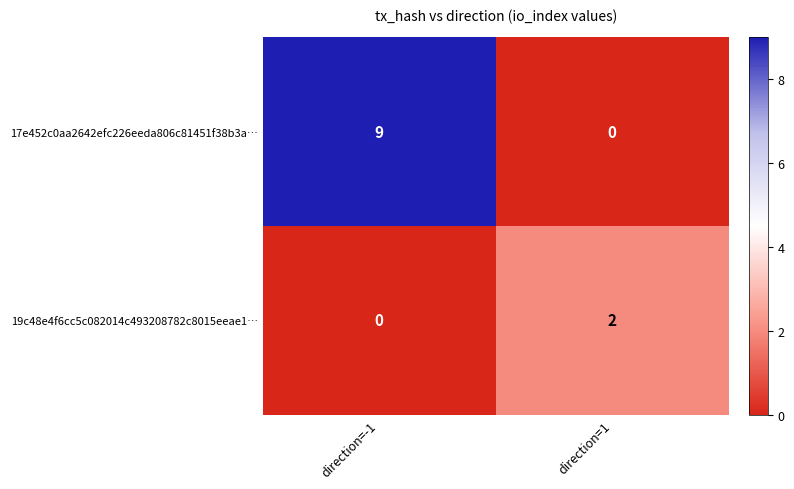

At which category is the sum across all series the highest?

direction=-1